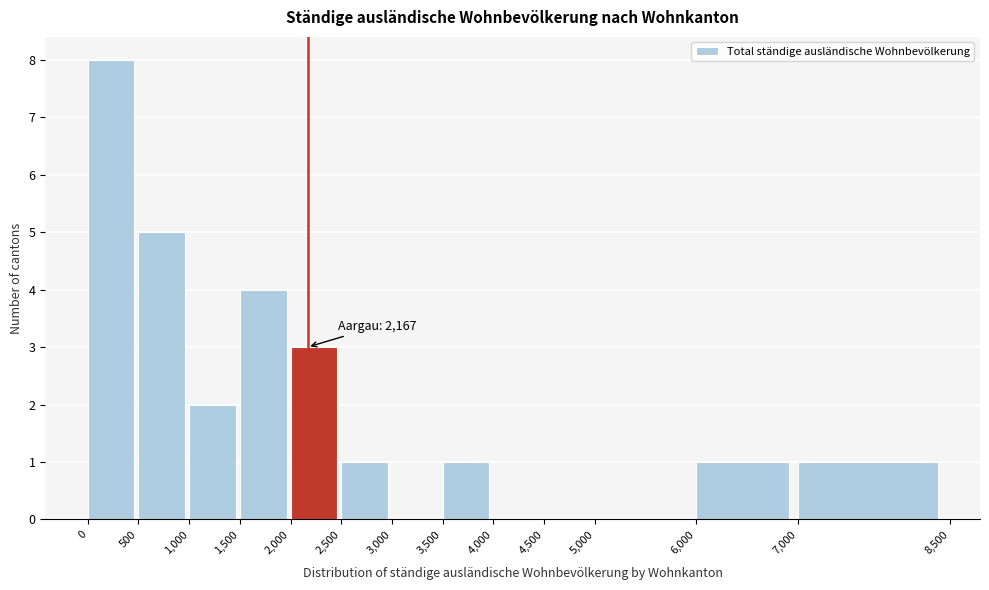

Over which range of the x-axis is the bar tallest?

0 to 500